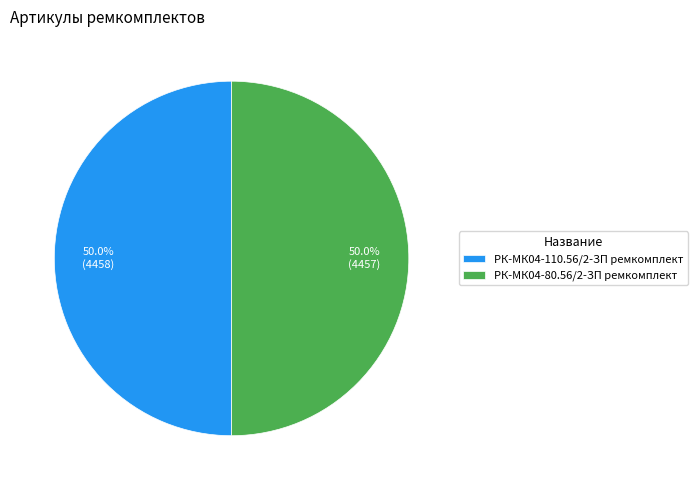

To the nearest percent, what is the average slice percentage?

50%